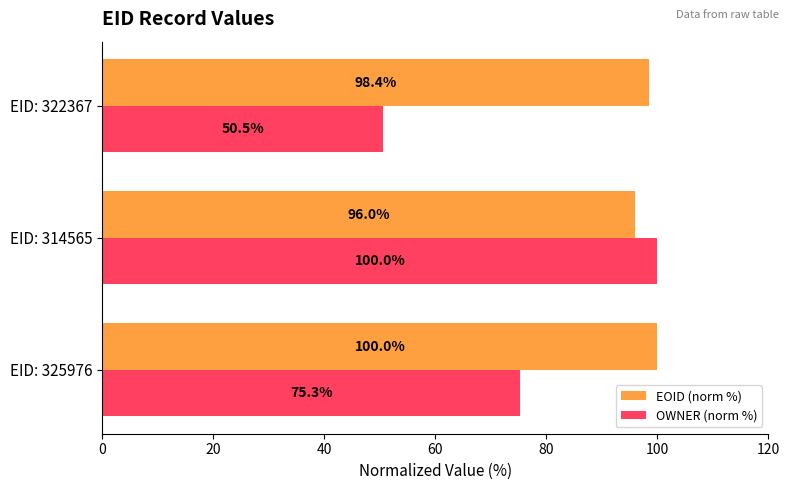

At which category is the sum across all series the highest?

EID: 314565